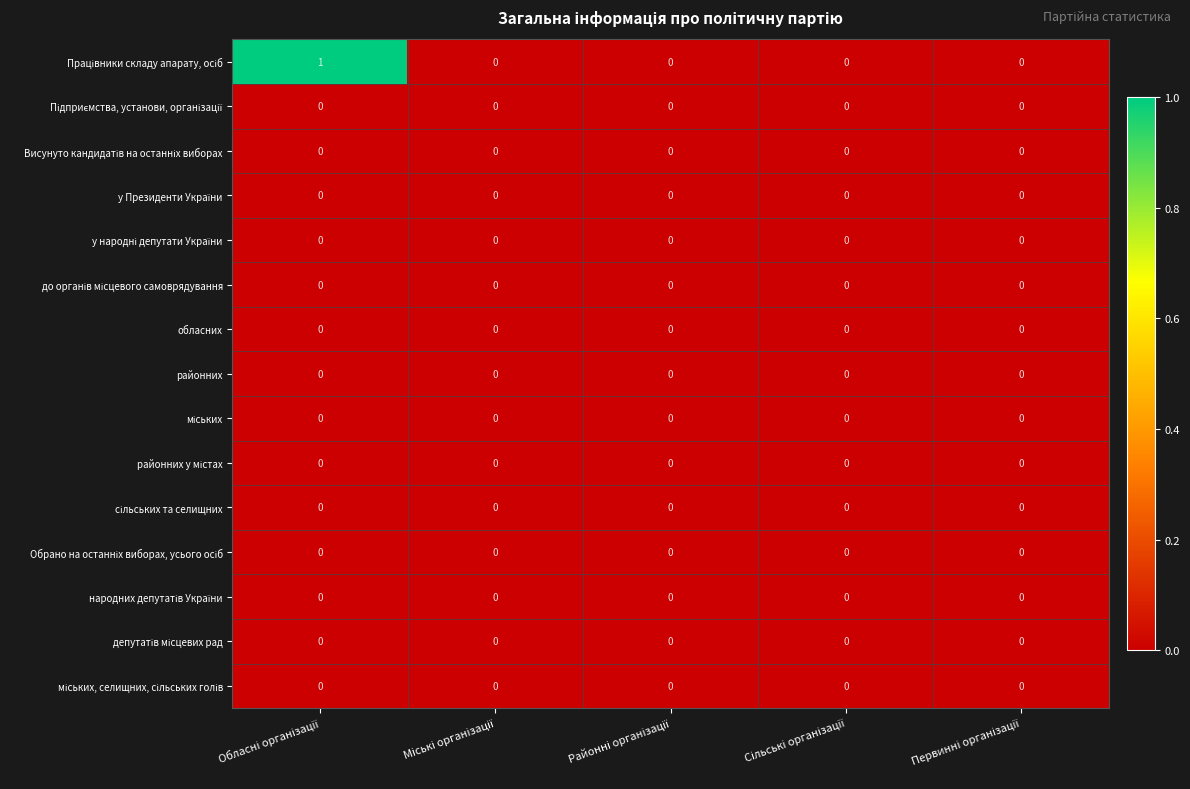

Which series has the widest spread of values?

Працівники складу апарату, осіб